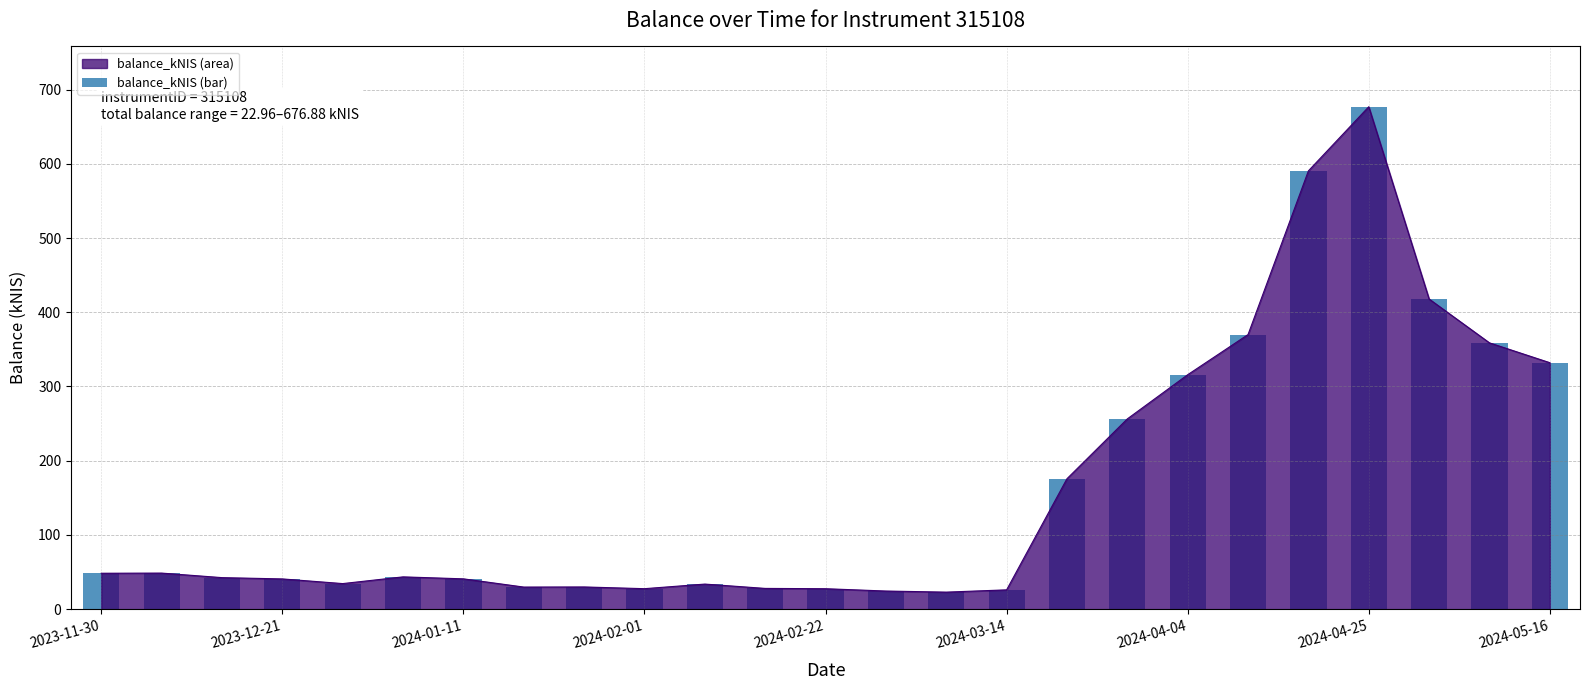

What is the highest value of the balance_kNIS (area) series?

676.9